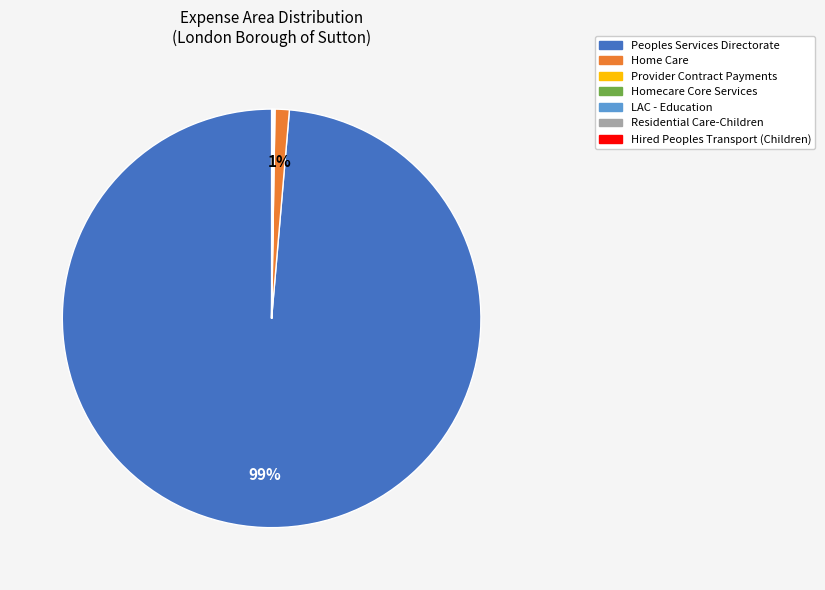

What is the largest slice in the pie chart?

Peoples Services Directorate